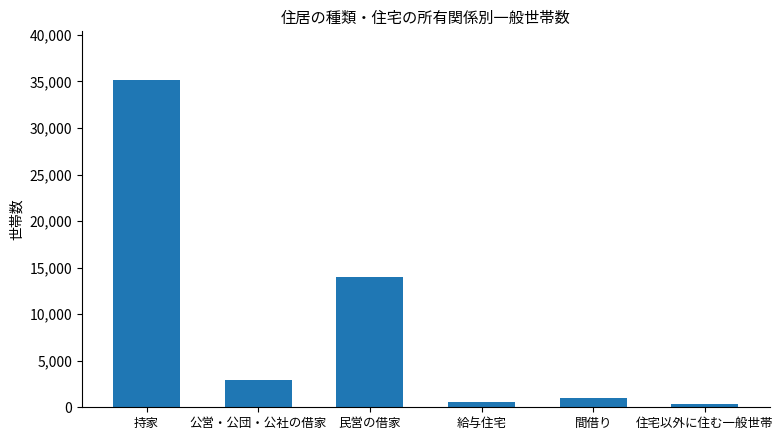

Approximately how many times larger is the value at 間借り compared to 住宅以外に住む一般世帯?

2.6